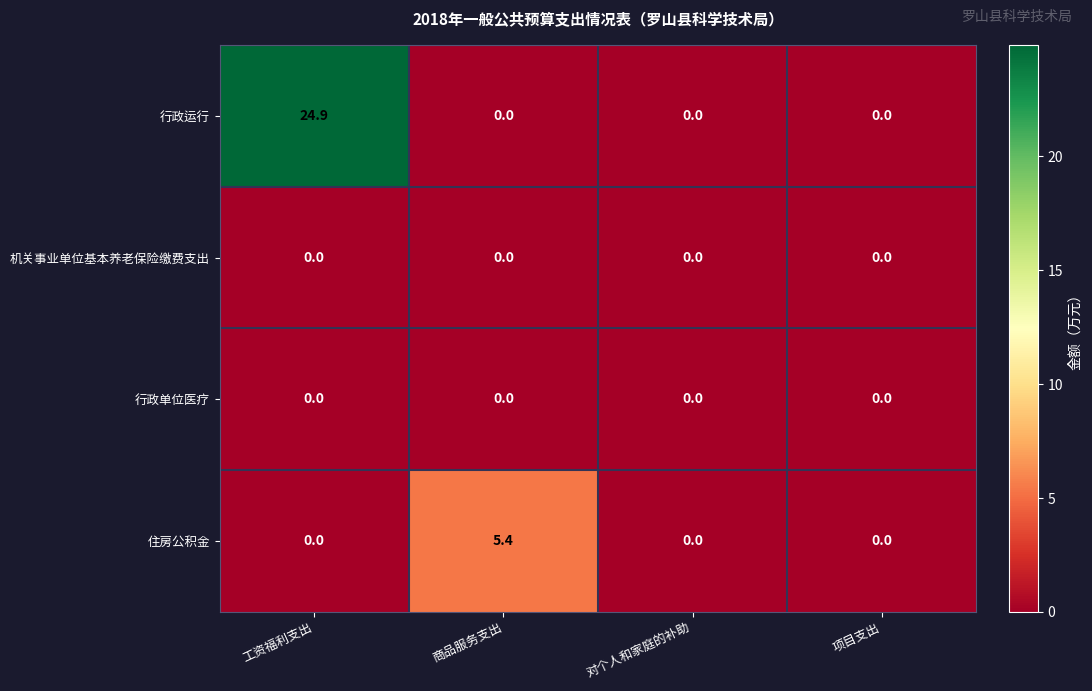

Reading right to left, list all the values displayed in this chart.

行政运行: 项目支出=0.0	对个人和家庭的补助=0.0	商品服务支出=0.0	工资福利支出=24.9
机关事业单位基本养老保险缴费支出: 项目支出=0.0	对个人和家庭的补助=0.0	商品服务支出=0.0	工资福利支出=0.0
行政单位医疗: 项目支出=0.0	对个人和家庭的补助=0.0	商品服务支出=0.0	工资福利支出=0.0
住房公积金: 项目支出=0.0	对个人和家庭的补助=0.0	商品服务支出=5.4	工资福利支出=0.0